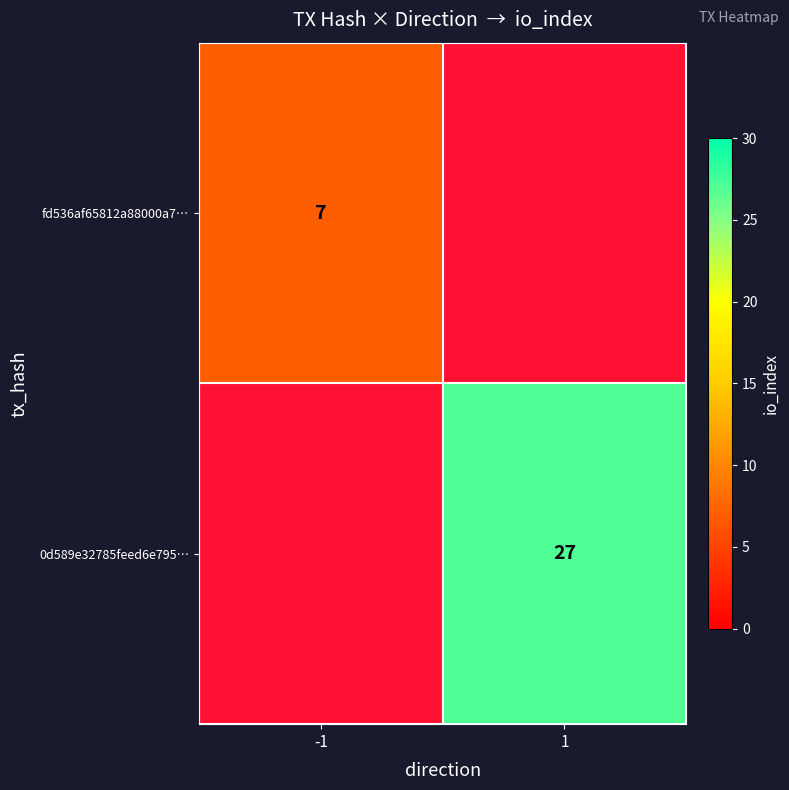

Is the value of fd536af65812a88000a7… at -1 greater than the value of 0d589e32785feed6e795… at 1?

No